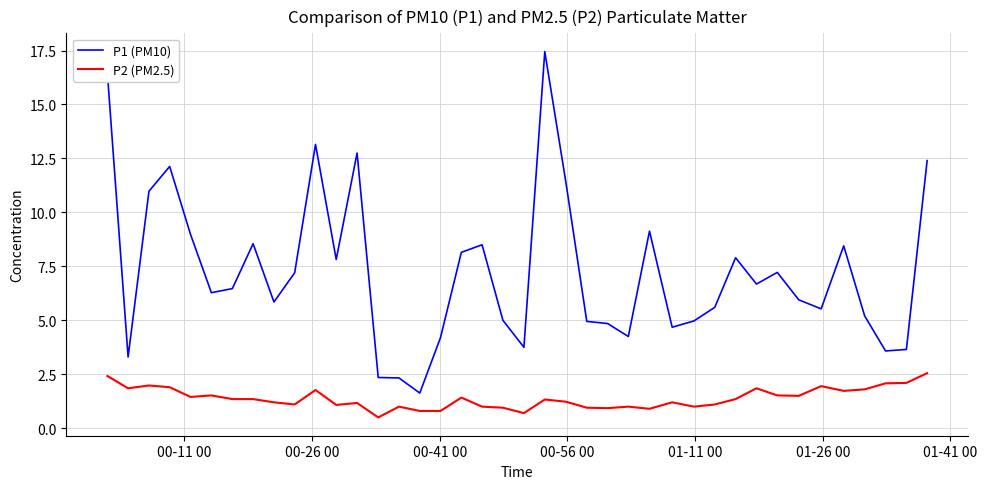

Which series has the largest total across all categories?

P1 (PM10)